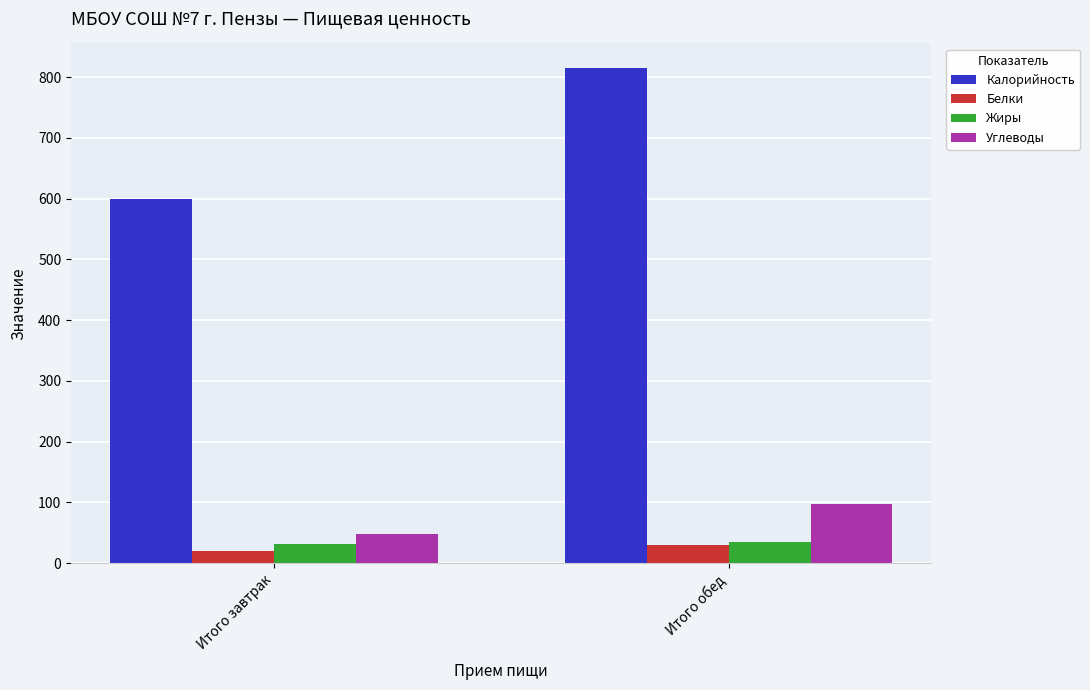

True or false: Углеводы has a value of 170.1 at Итого обед.

False